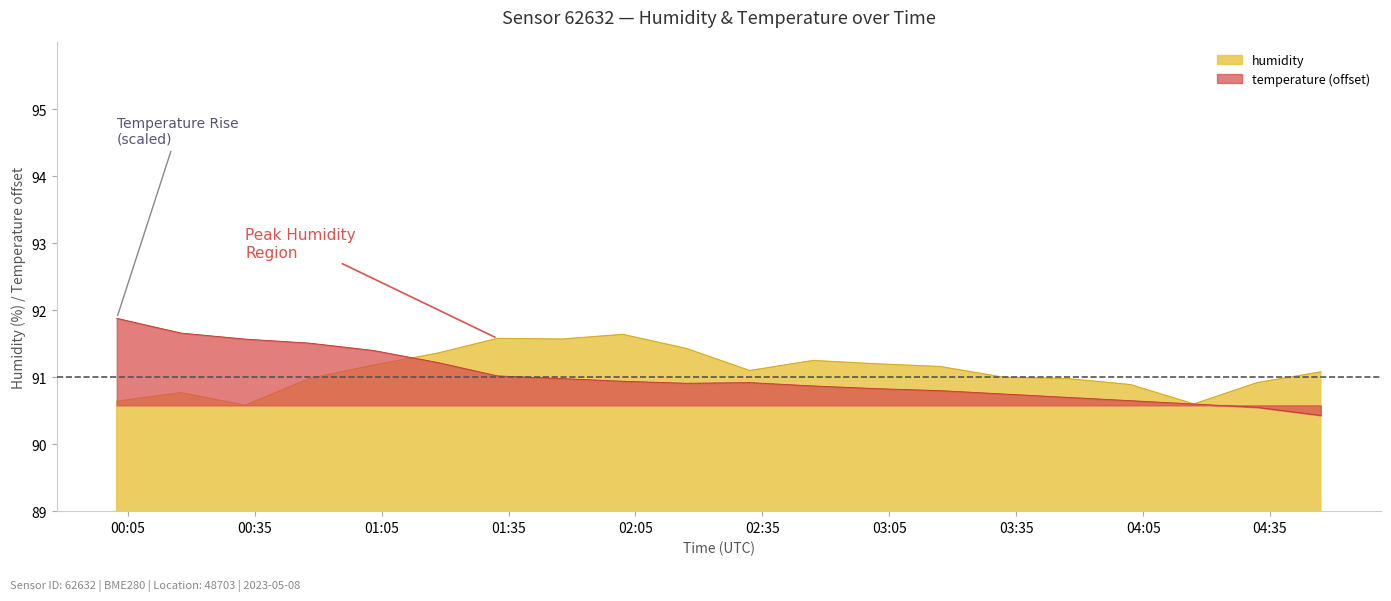

What is the highest value of the humidity series?

91.6